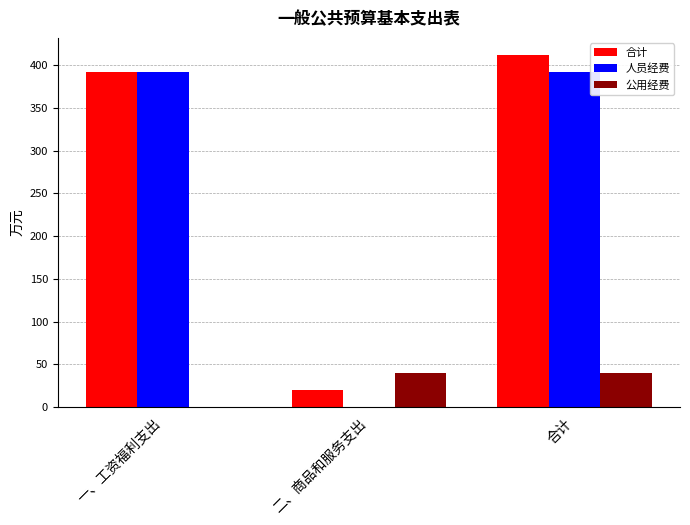

What are all the series names shown in the legend?

合计, 人员经费, 公用经费